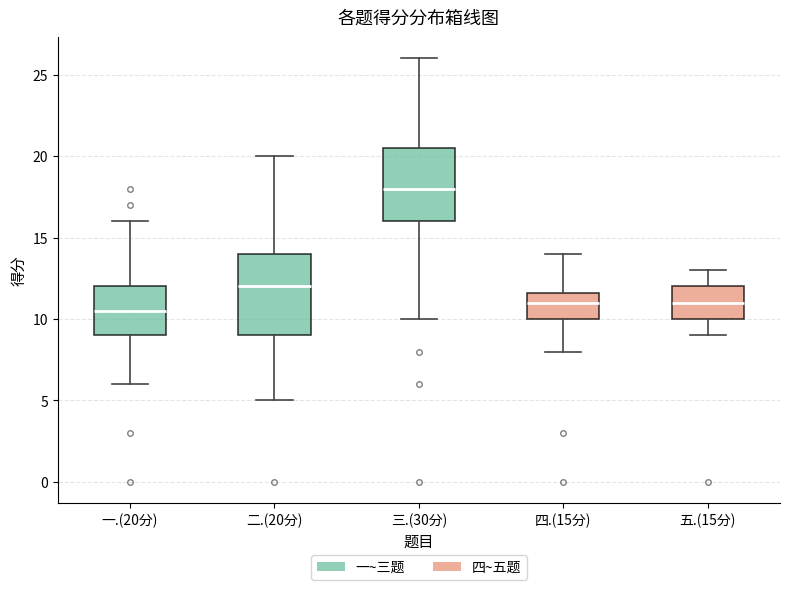

Comparing the boxes themselves (not the whiskers), which one is the tallest?

二.(20分)